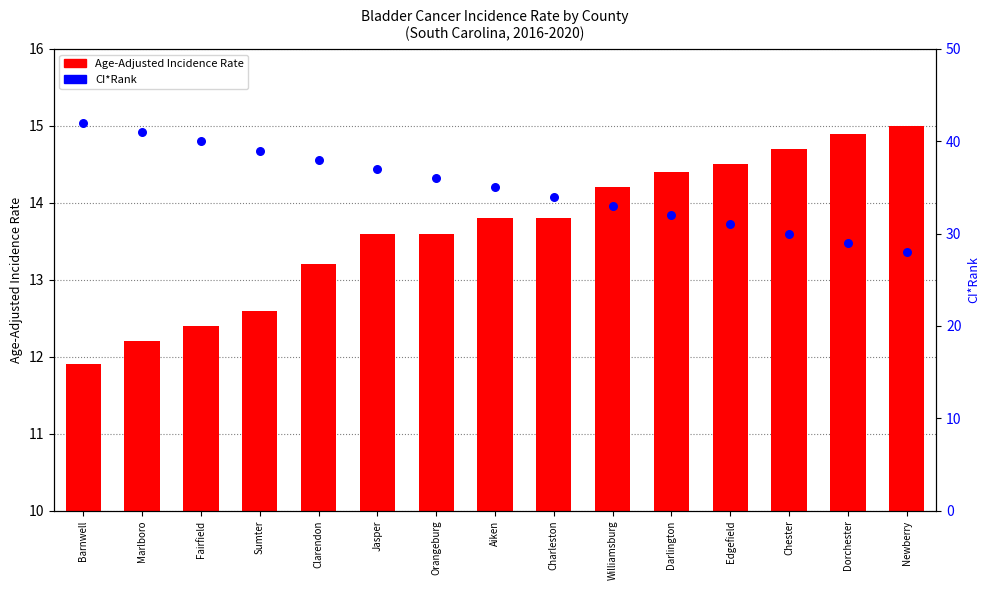

What are all the series names shown in the legend?

Age-Adjusted Incidence Rate, CI*Rank